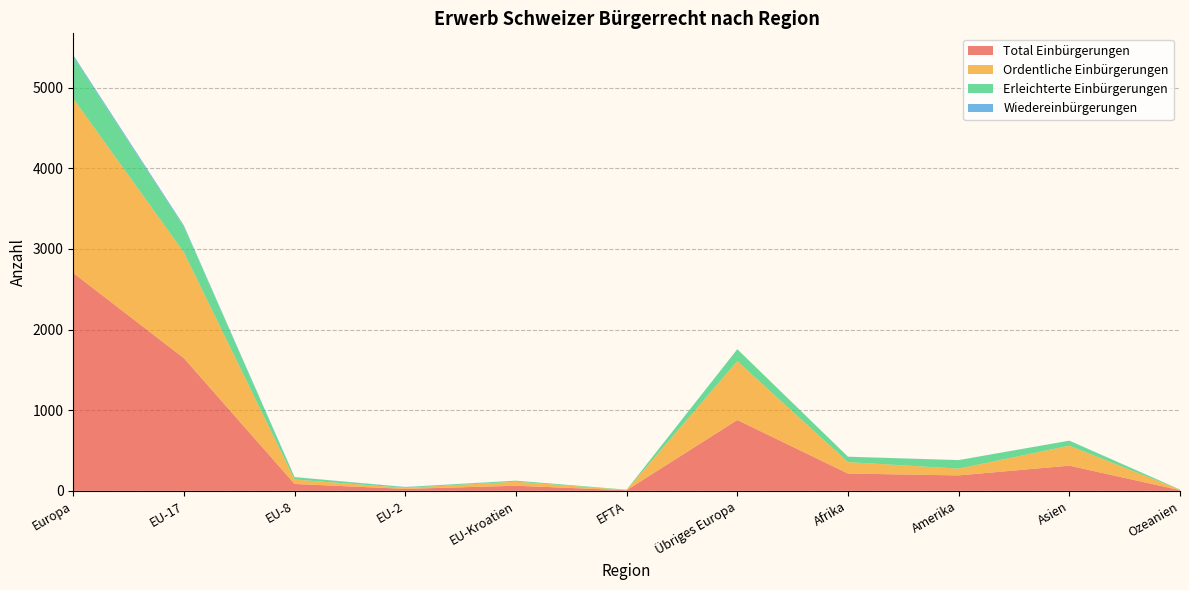

Reading right to left, transcribe all the data shown in this chart.

Total Einbürgerungen: Ozeanien=8	Asien=312	Amerika=191	Afrika=214	Übriges Europa=878	EFTA=7	EU-Kroatien=63	EU-2=24	EU-8=85	EU-17=1644	Europa=2701
Ordentliche Einbürgerungen: Ozeanien=6	Asien=247	Amerika=84	Afrika=142	Übriges Europa=730	EFTA=3	EU-Kroatien=50	EU-2=12	EU-8=55	EU-17=1312	Europa=2162
Erleichterte Einbürgerungen: Ozeanien=2	Asien=63	Amerika=105	Afrika=66	Übriges Europa=148	EFTA=4	EU-Kroatien=13	EU-2=9	EU-8=29	EU-17=316	Europa=519
Wiedereinbürgerungen: Ozeanien=0	Asien=0	Amerika=1	Afrika=1	Übriges Europa=0	EFTA=0	EU-Kroatien=0	EU-2=3	EU-8=1	EU-17=16	Europa=20